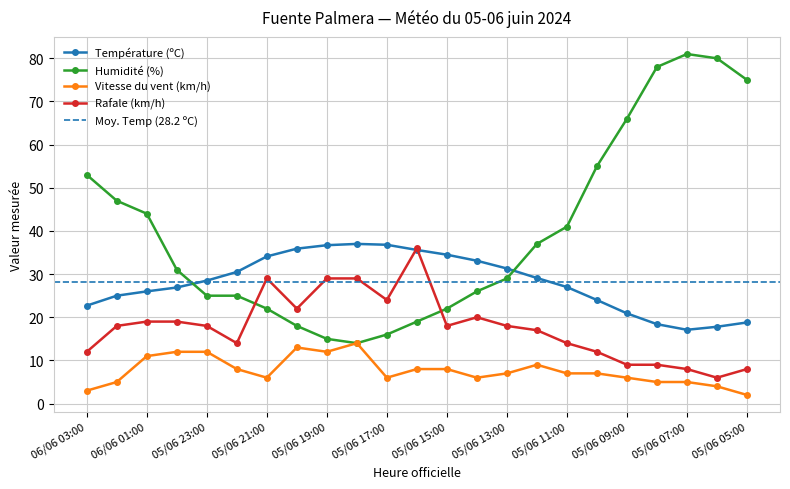

Rank the categories by Température (ºC) value from highest to lowest.

05/06 18:00, 05/06 17:00, 05/06 19:00, 05/06 20:00, 05/06 16:00, 05/06 15:00, 05/06 21:00, 05/06 14:00, 05/06 13:00, 05/06 22:00, 05/06 12:00, 05/06 23:00, 05/06 11:00, 06/06 00:00, 06/06 01:00, 06/06 02:00, 05/06 10:00, 06/06 03:00, 05/06 09:00, 05/06 05:00, 05/06 08:00, 05/06 06:00, 05/06 07:00